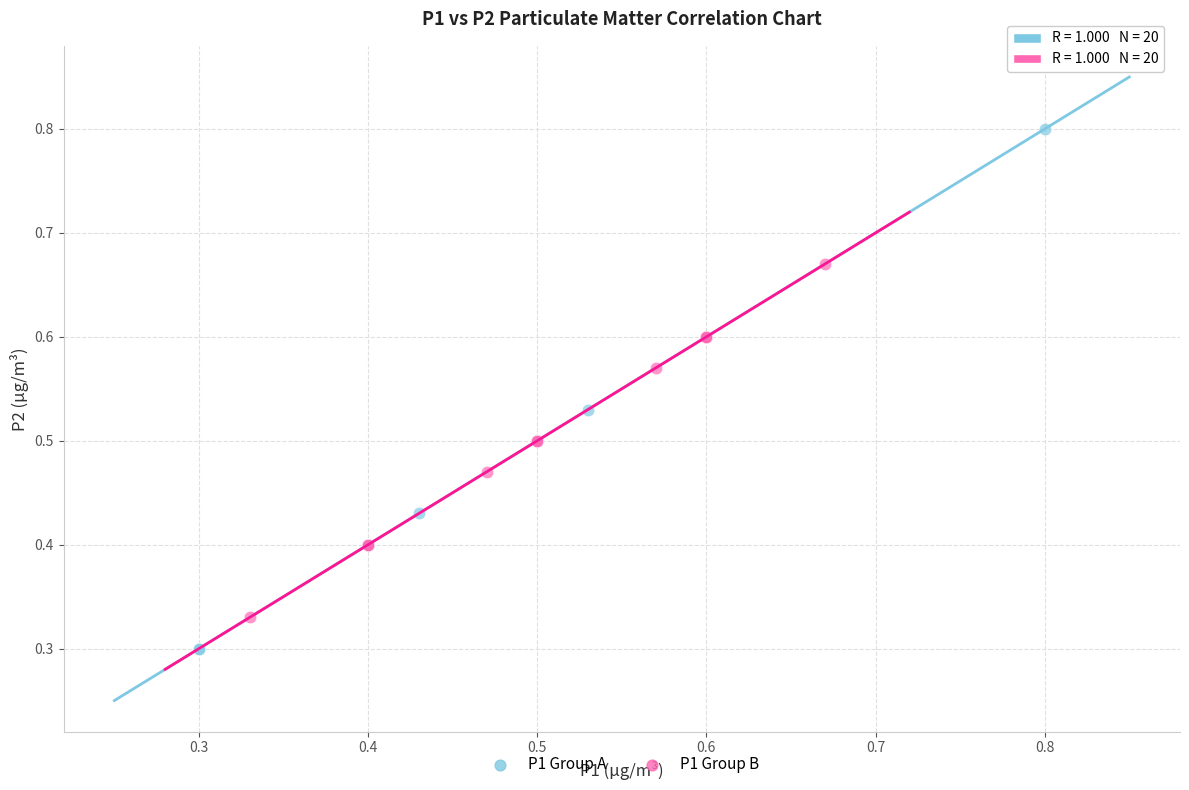

Which series reaches the maximum Y coordinate?

P1 Group A